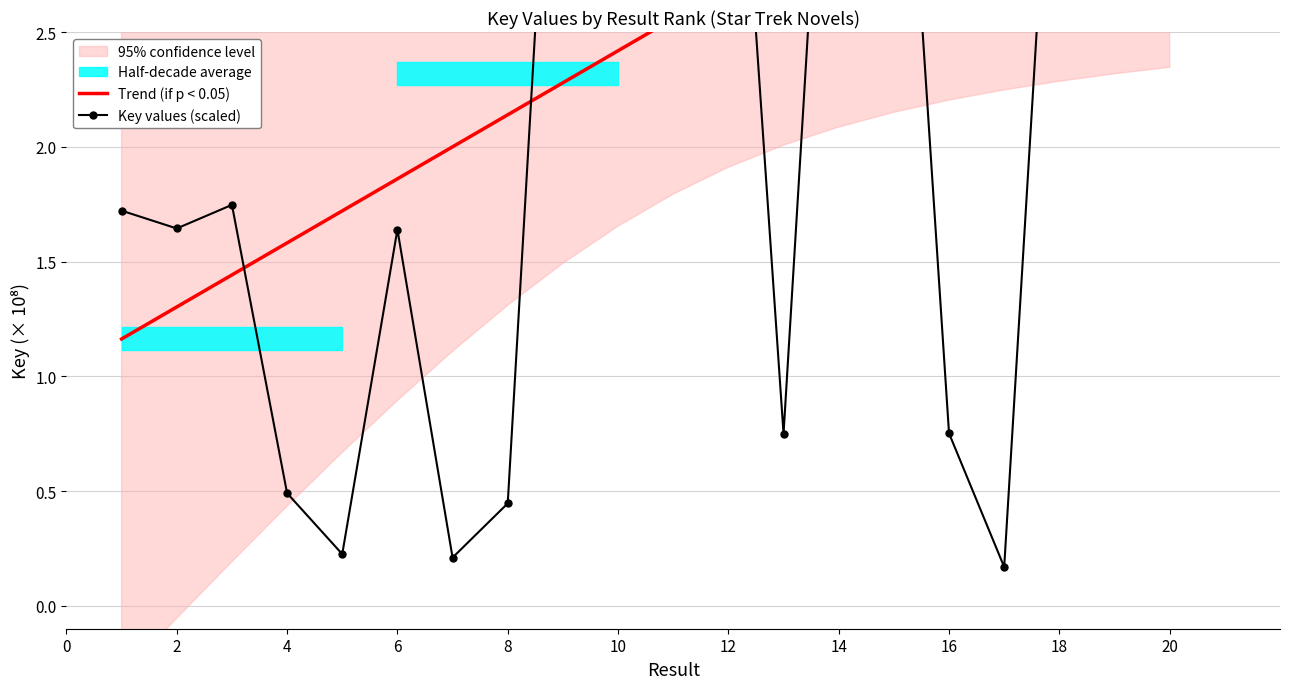

Reading left to right, list all the values displayed in this chart.

Trend (if p < 0.05): 1.2	1.3	1.4	1.6	1.7	1.9	2.0	2.1	2.3	2.4	2.6	2.7	2.8	3.0	3.1	3.3	3.4	3.5	3.7	3.8
Key values (scaled): 1.7	1.6	1.7	0.5	0.2	1.6	0.2	0.4	4.6	4.7	4.7	4.3	0.7	4.7	4.4	0.8	0.2	4.1	4.4	4.1